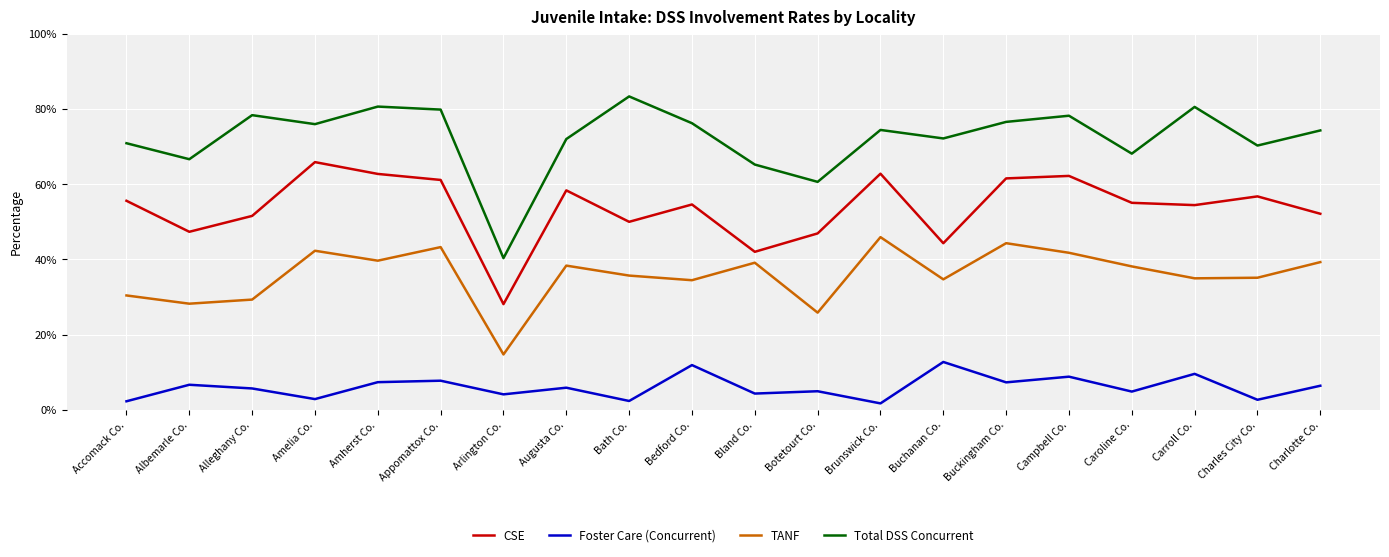

Which series has the widest spread of values?

Total DSS Concurrent